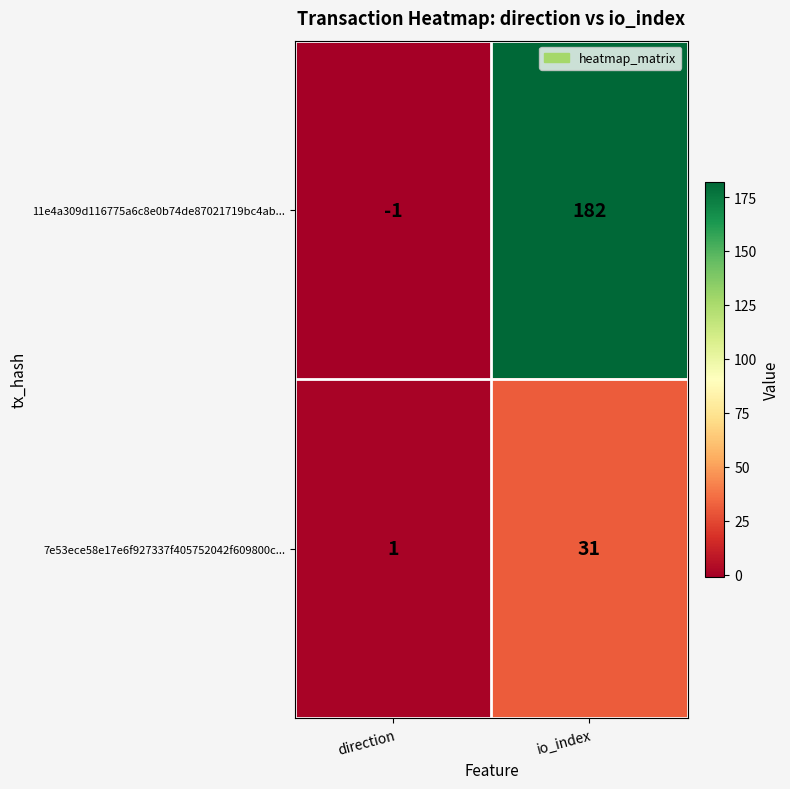

Rank the series at io_index from lowest to highest value.

7e53ece58e17e6f927337f405752042f609800c..., 11e4a309d116775a6c8e0b74de87021719bc4ab...